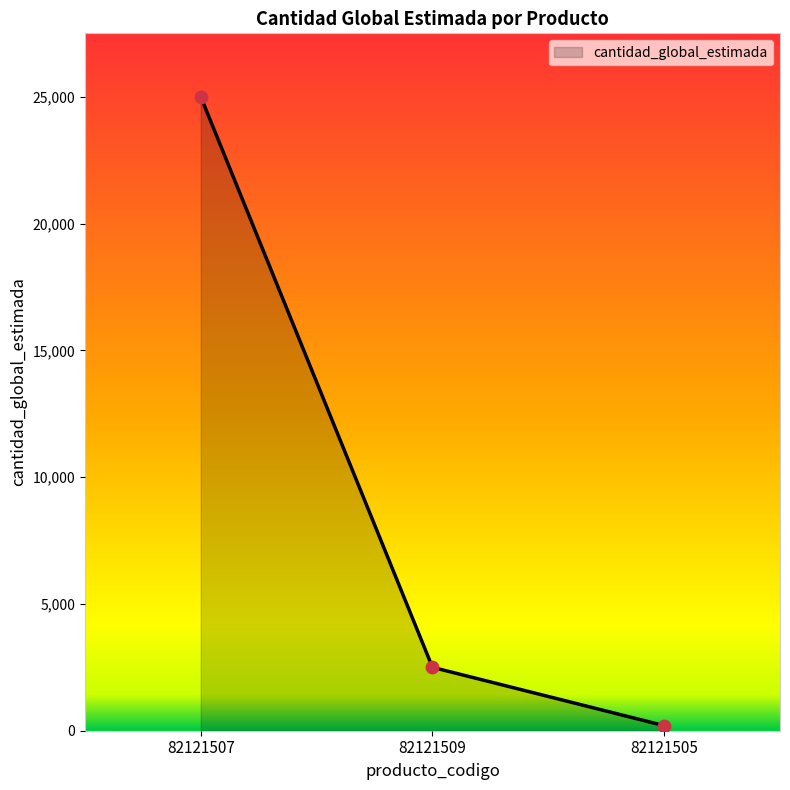

What is the change in value from 82121507 to 82121505?

-24800